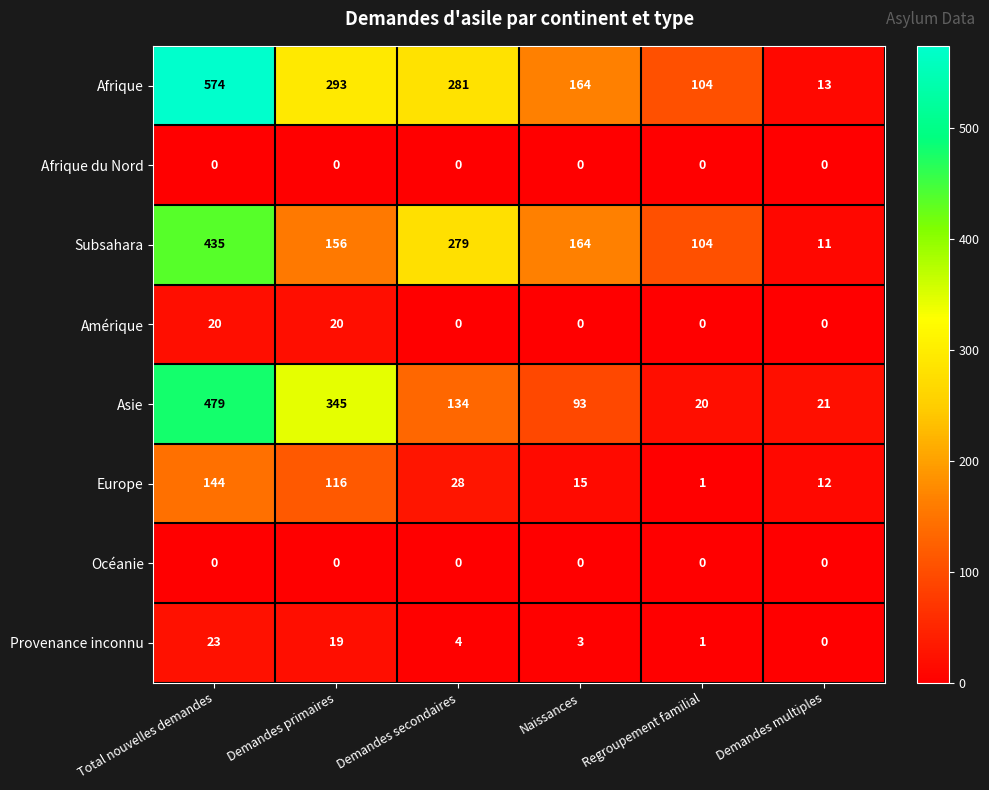

At which label is Provenance inconnu closest to 11?

Demandes secondaires